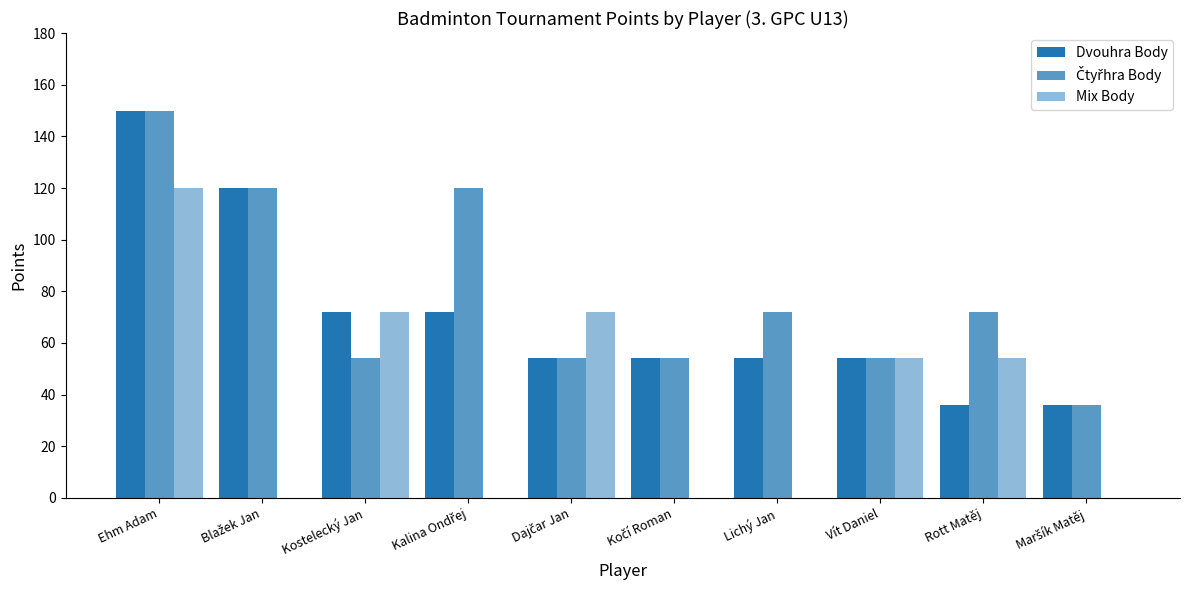

At which label does Mix Body reach its minimum?

Blažek Jan